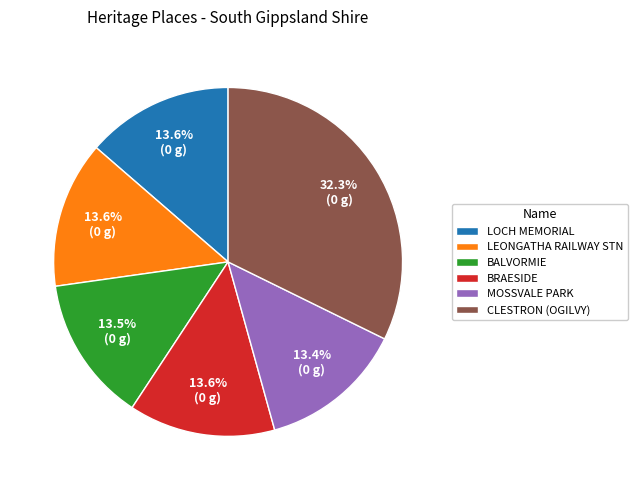

Which slice is the largest?

CLESTRON (OGILVY)